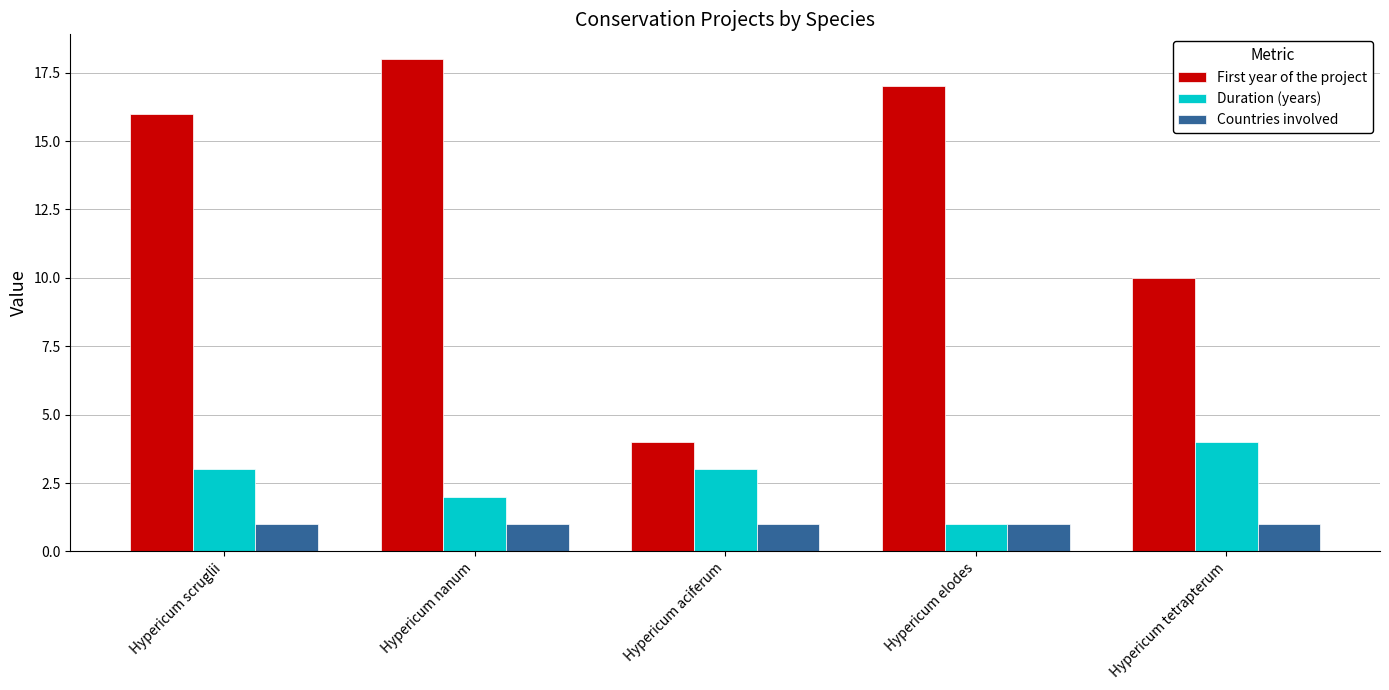

What is the label of the 1st bar from the right?

Hypericum tetrapterum